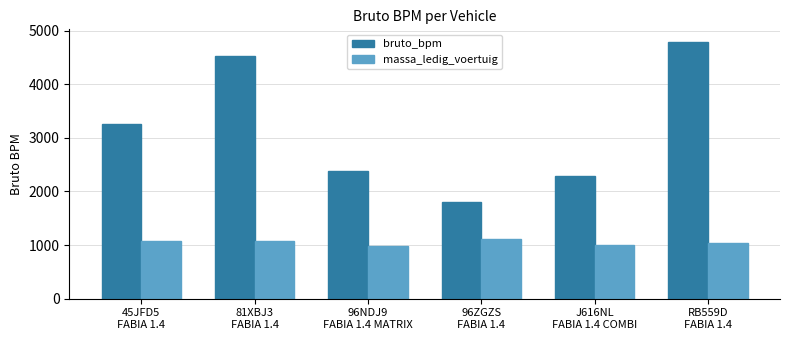

What is the minimum value for massa_ledig_voertuig?

975